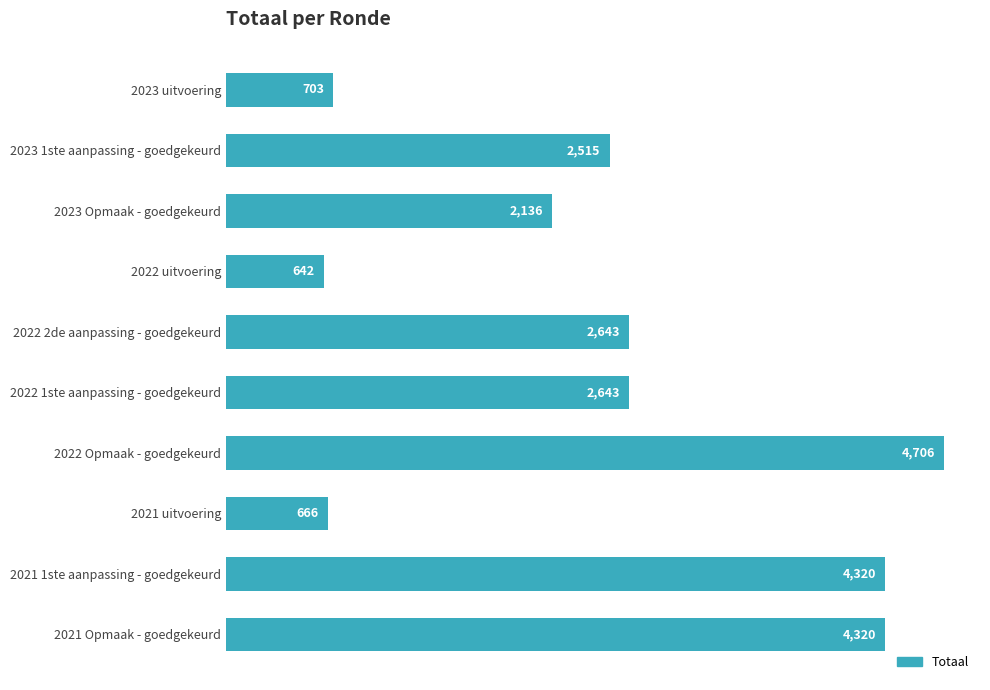

What is the change in value from 2022 1ste aanpassing - goedgekeurd to 2021 uitvoering?

-1977